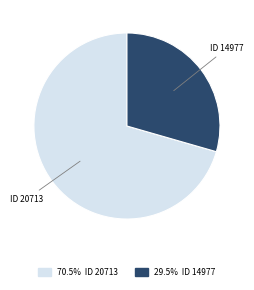

Approximately how many times larger is the value at ID 20713 compared to ID 14977?

2.4